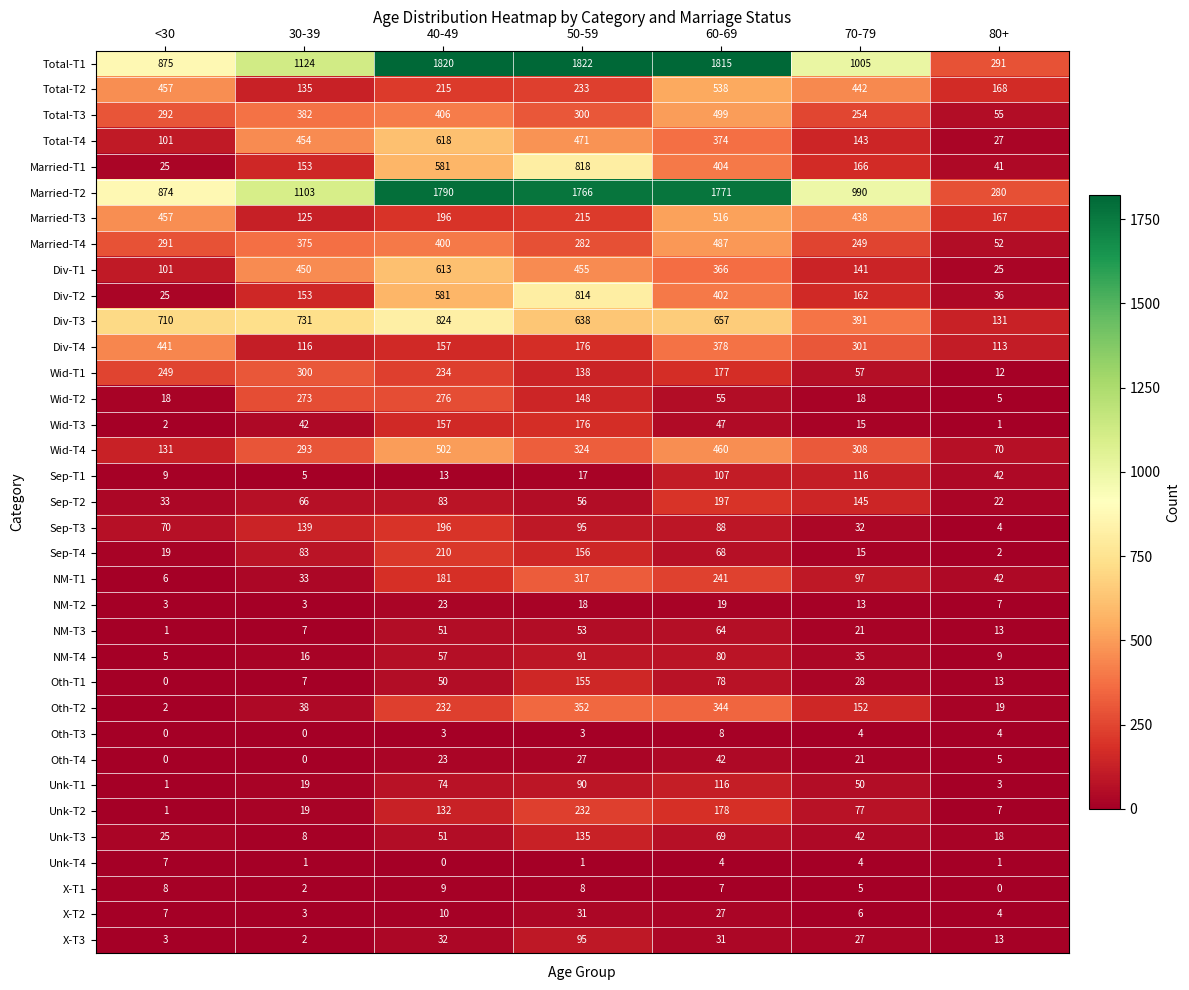

At how many categories does at least one series exceed 1415?

3